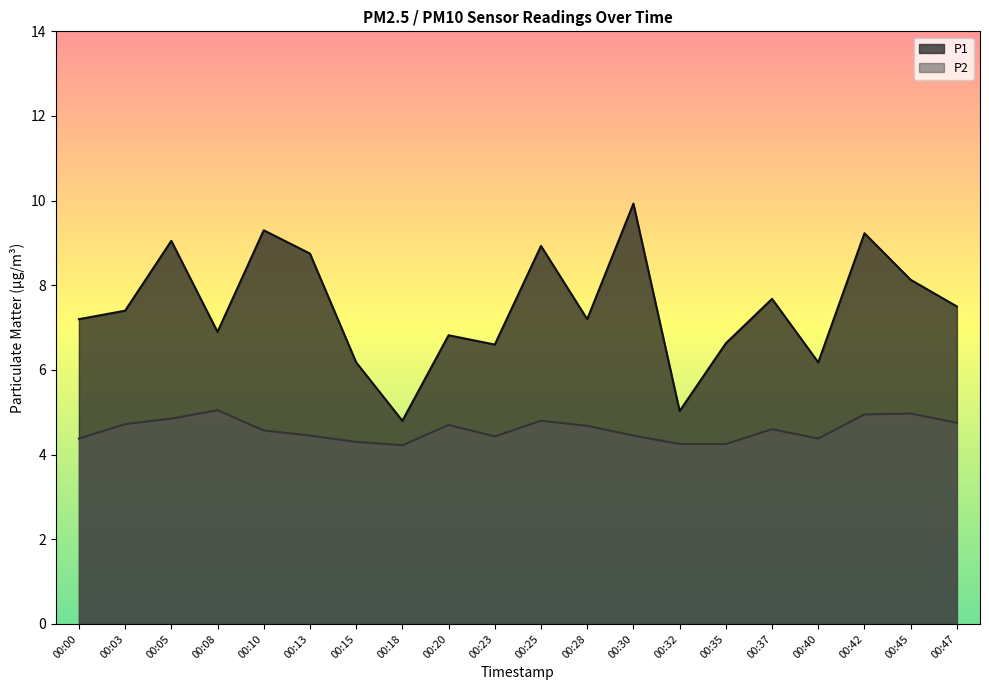

True or false: P1 and P2 cross at least once.

False